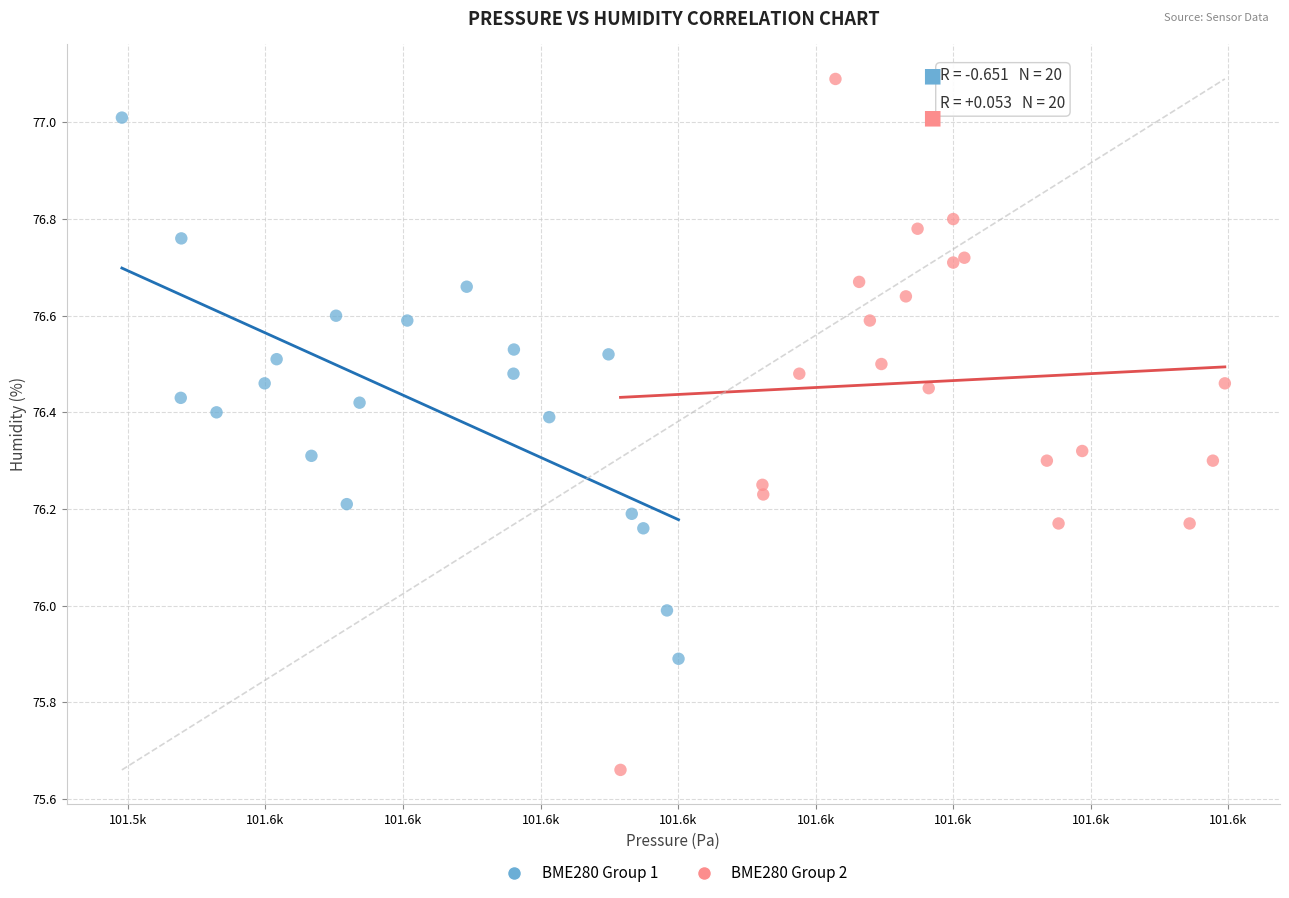

Which series reaches the minimum Y coordinate?

BME280 Group 2